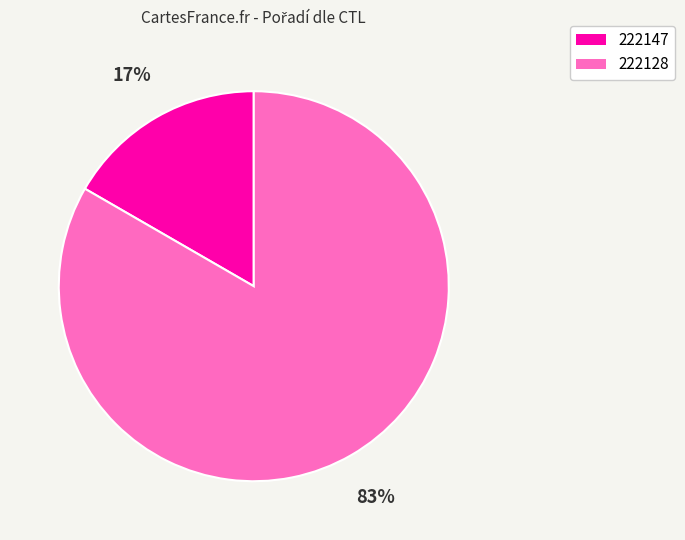

Between 222128 and 222147, which is larger?

222128